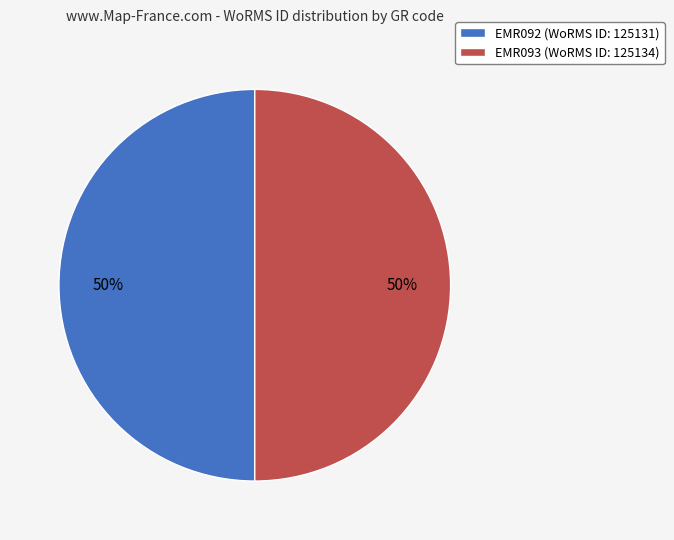

To the nearest percent, what percentage of the pie is EMR093?

50%